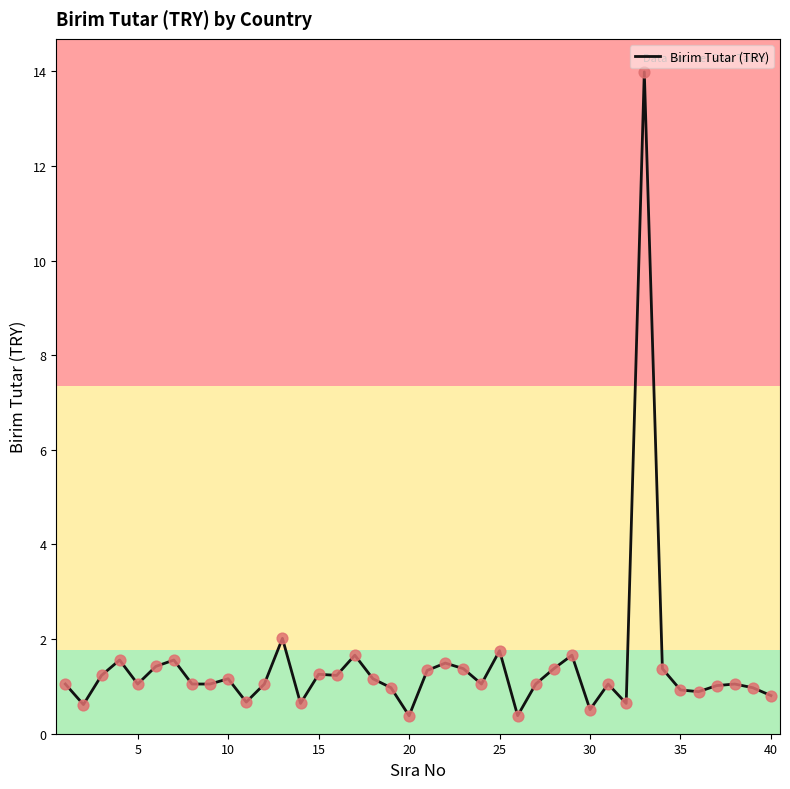

What is the minimum value shown in the chart?

0.4